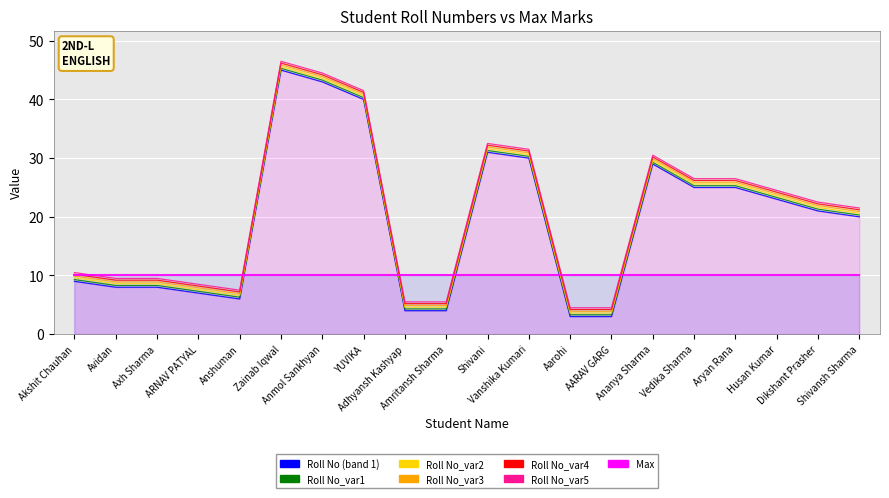

True or false: there are more than 1 points higher than both neighbors.

True